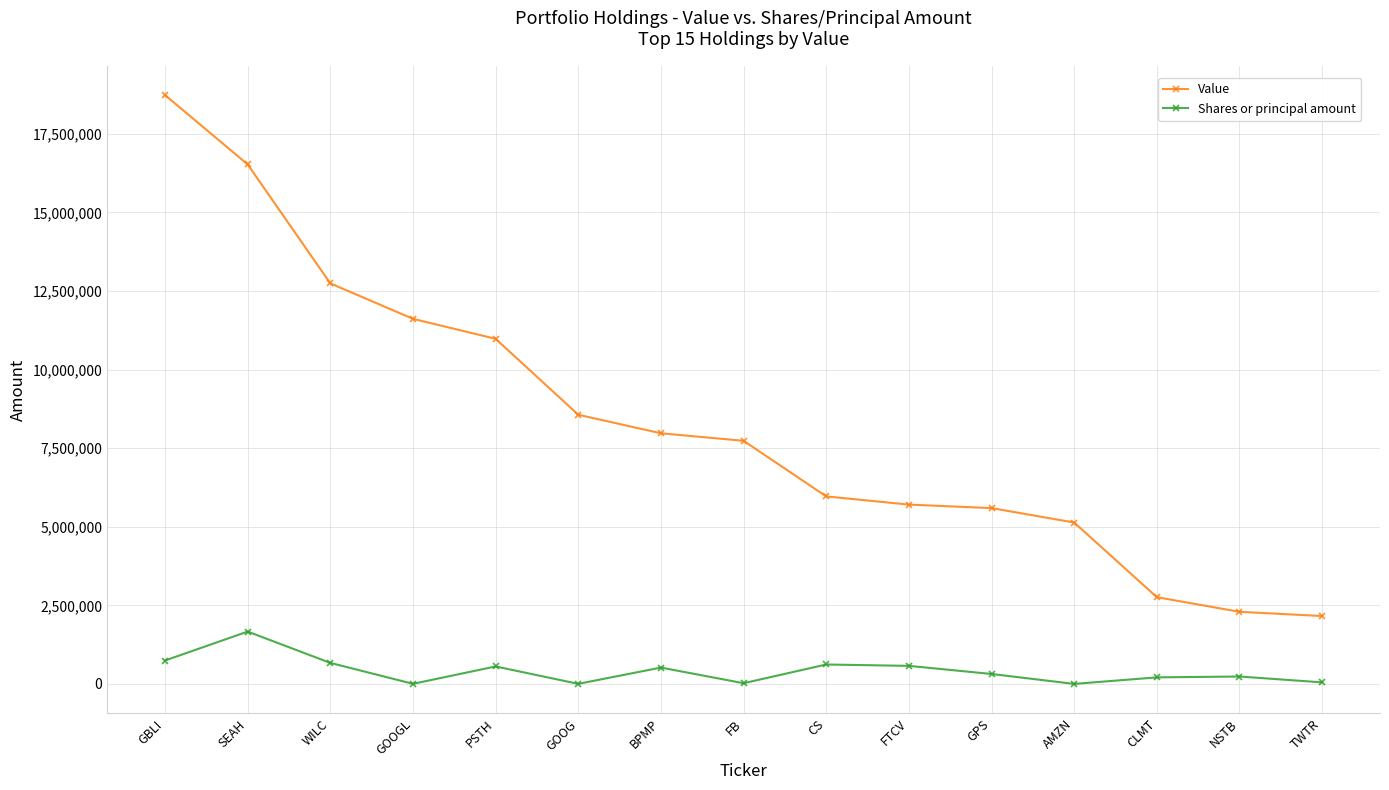

In Shares or principal amount, how many points are lower than both neighbors (excluding endpoints)?

4